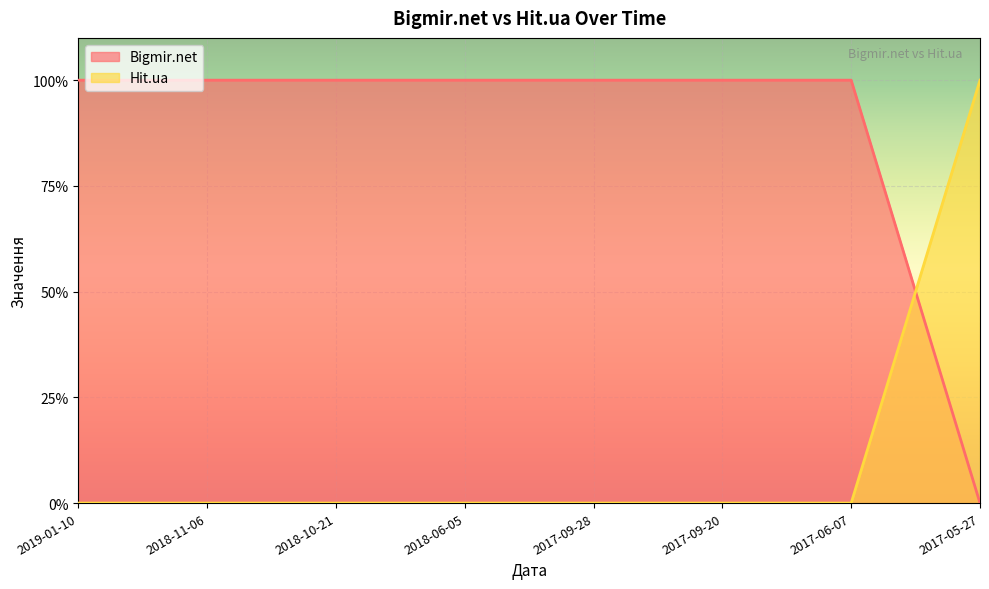

Rank the series by their maximum value, from lowest to highest.

Bigmir.net, Hit.ua